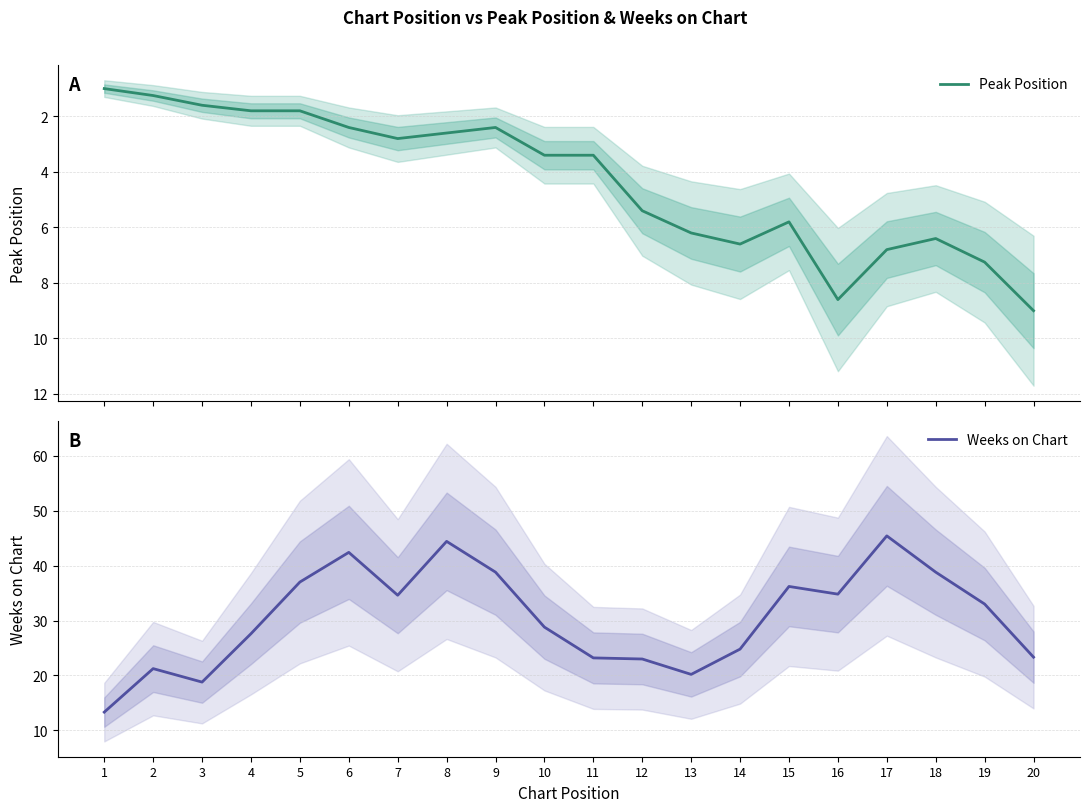

Where is the first local minimum for Weeks on Chart?

3